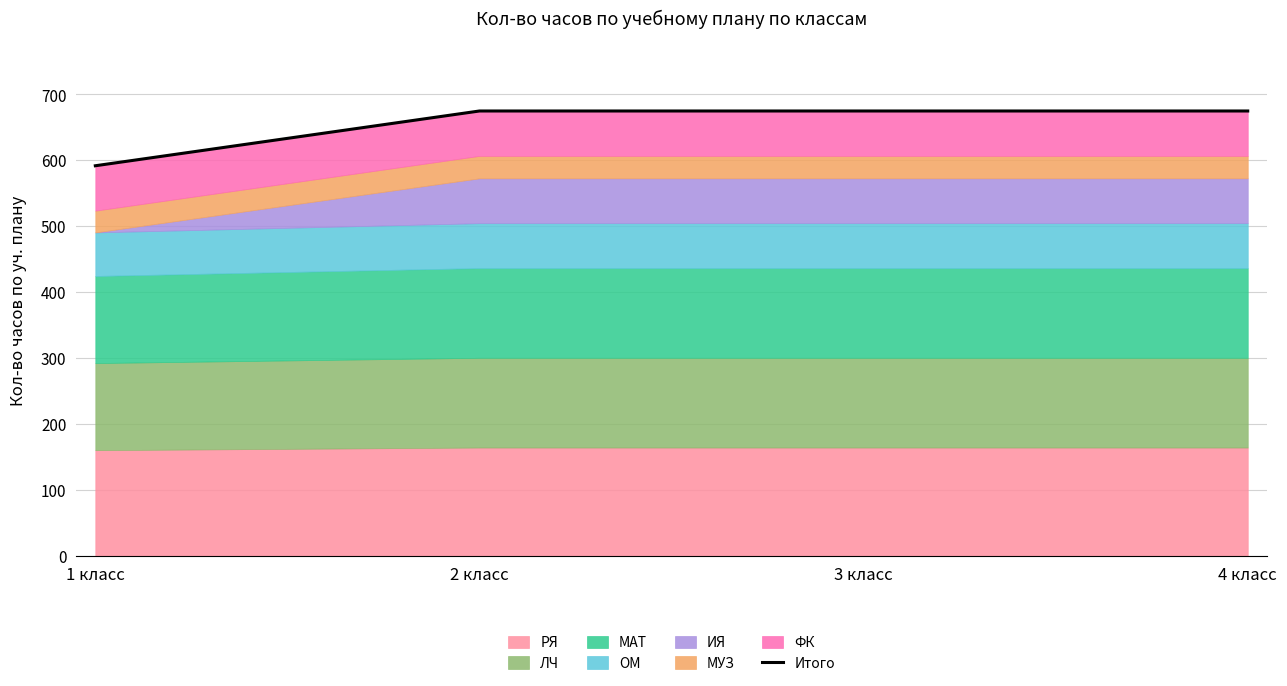

What is the label of the 4th point from the left?

4 класс